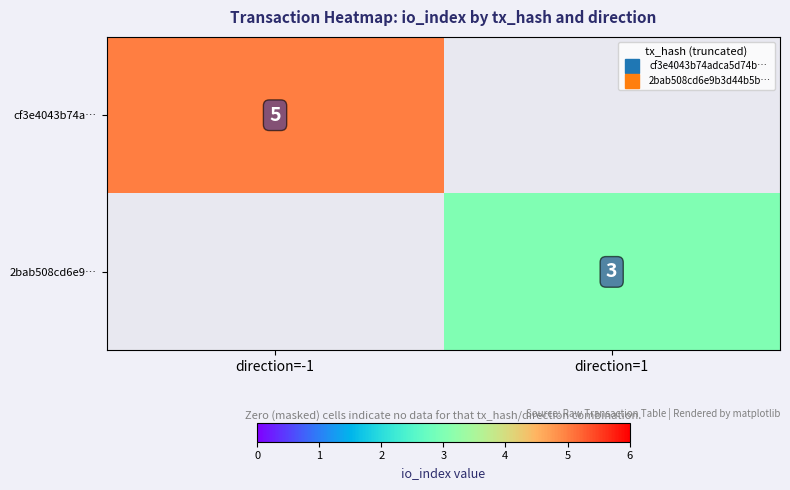

What is the difference between the maximum and minimum values in the 2bab508cd6e9… series?

3